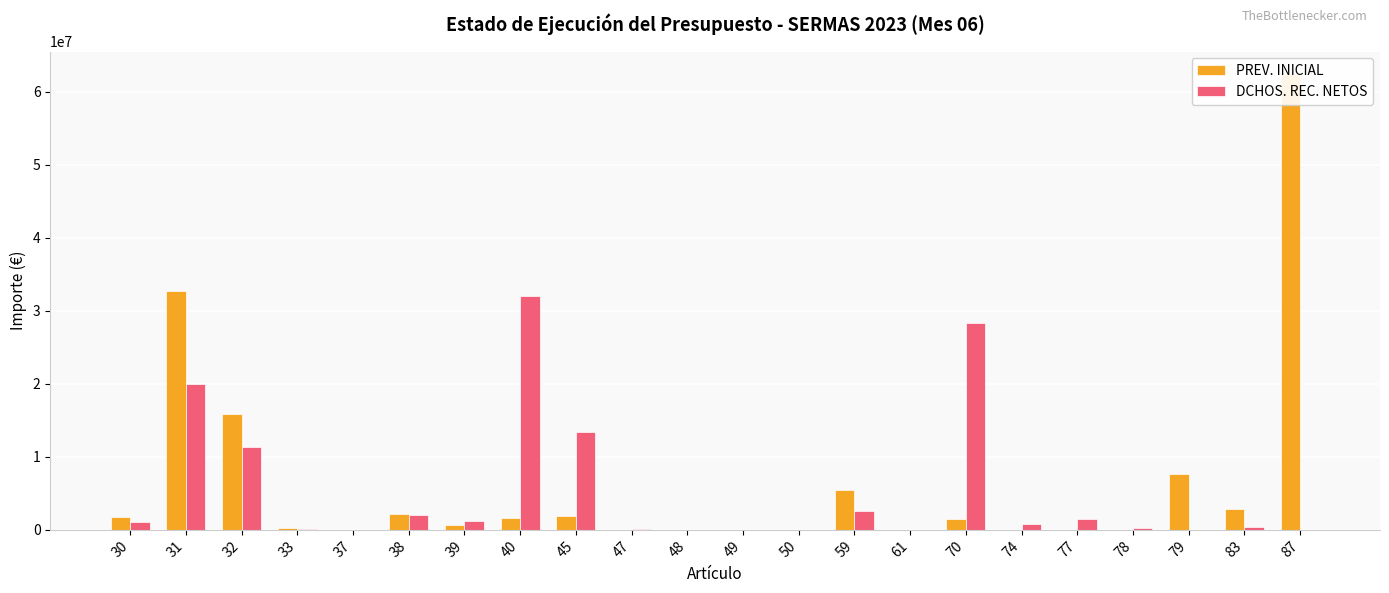

List the labels in order of PREV. INICIAL value, largest first.

87, 31, 32, 79, 59, 83, 38, 45, 30, 40, 70, 39, 33, 37, 47, 49, 77, 48, 50, 61, 74, 78